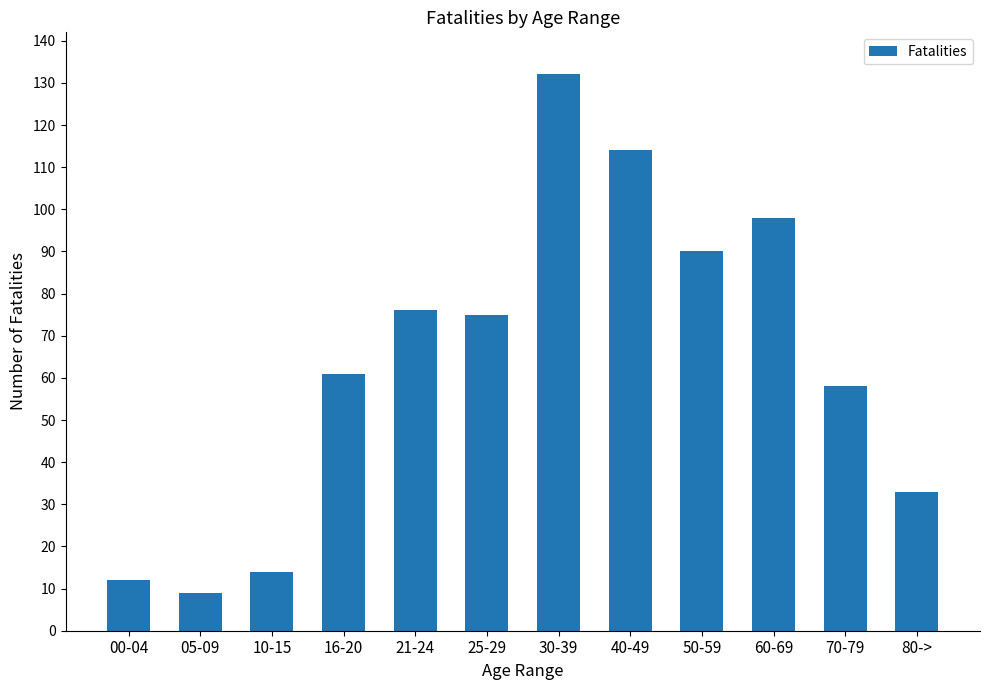

What is the value of the 4th bar from the left?

61